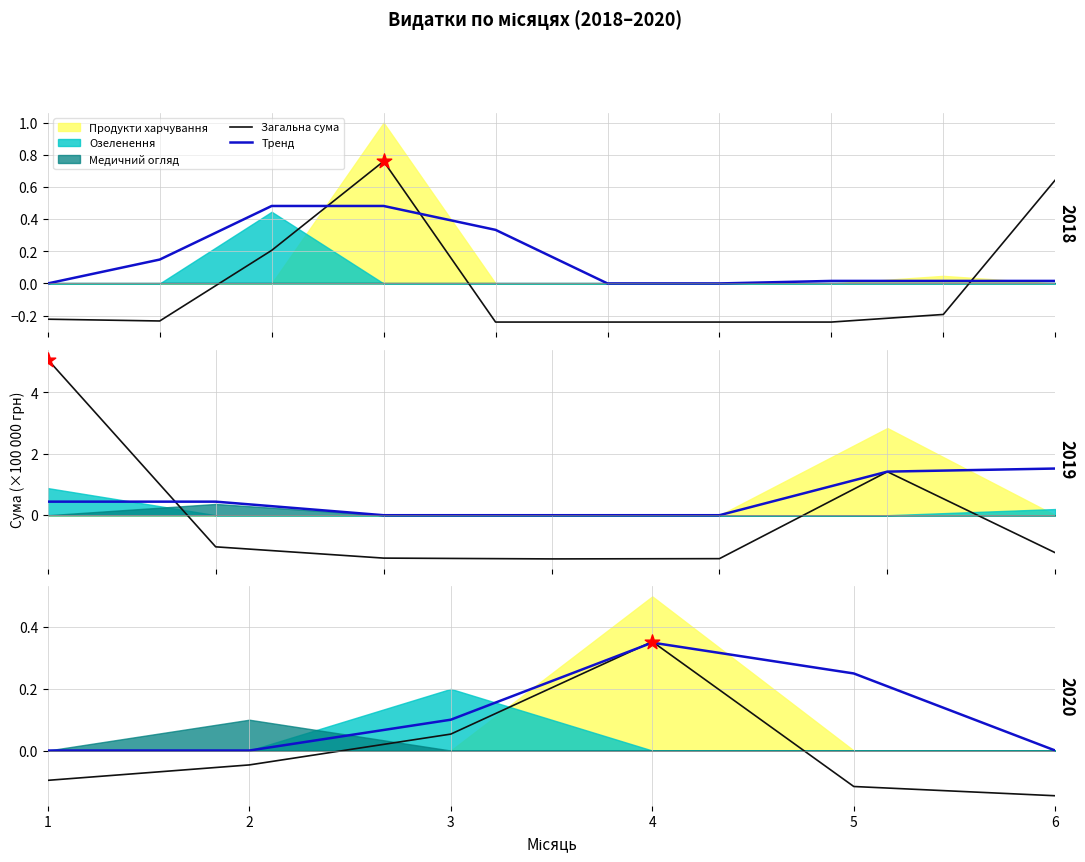

Which series has the largest total across all categories?

Тренд